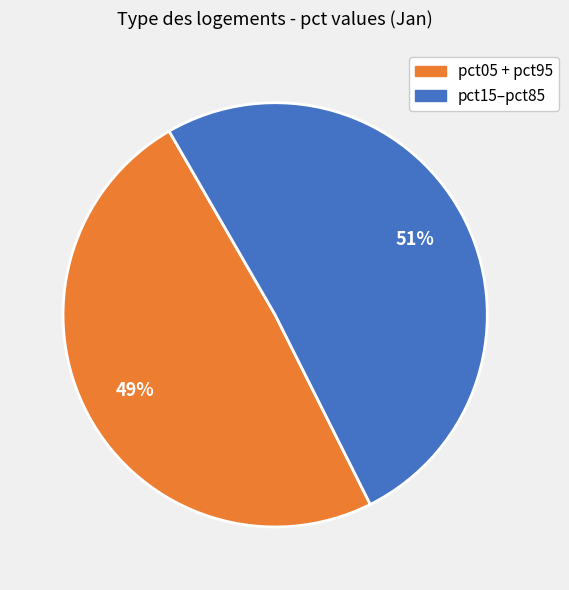

Is there any slice that represents more than half of the pie?

Yes